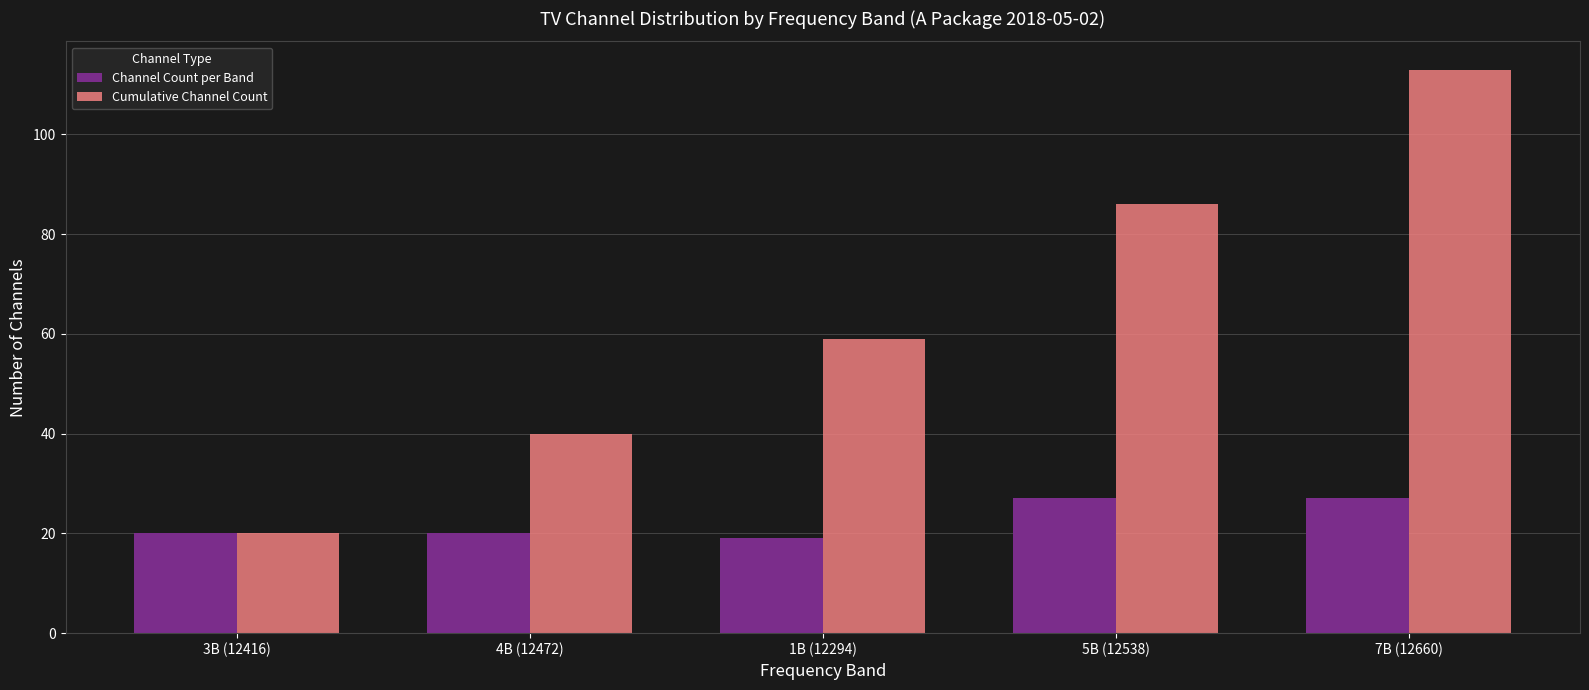

How many categories are shown in the chart?

5